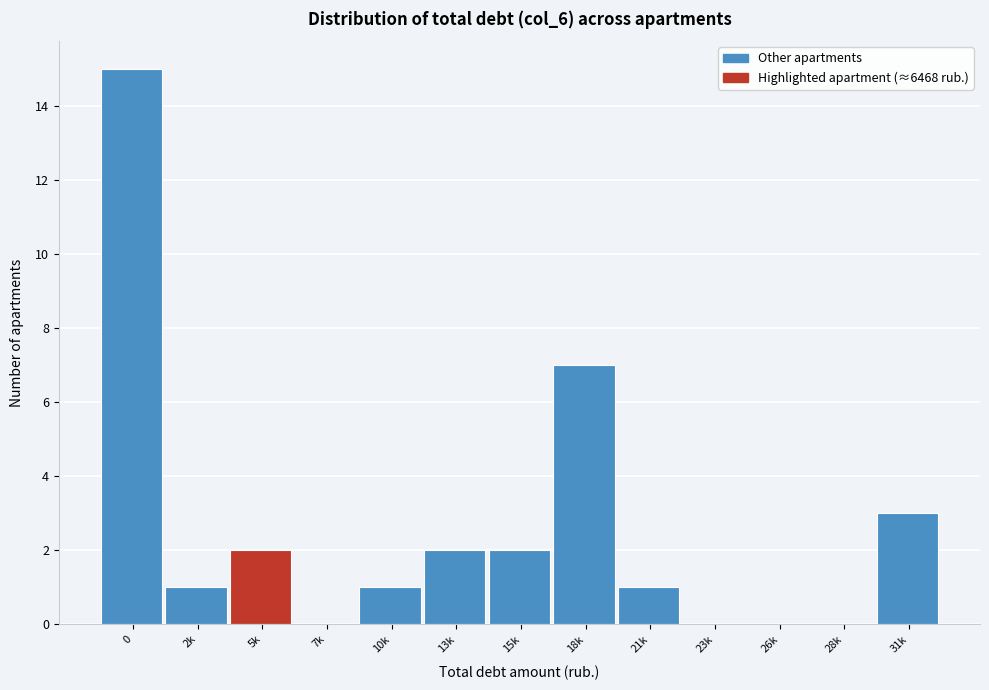

Reading left to right, extract all data points from this chart.

0=15	2k=1	5k=2	7k=0	10k=1	13k=2	15k=2	18k=7	21k=1	23k=0	26k=0	28k=0	31k=3